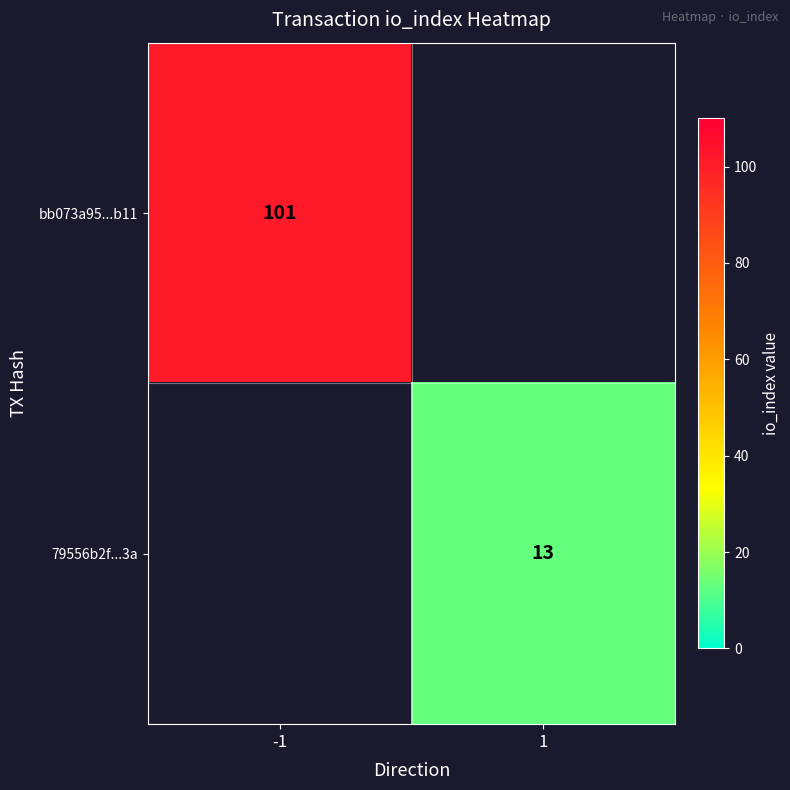

Is the value of bb073a95...b11 at -1 greater than the value of 79556b2f...3a at 1?

Yes